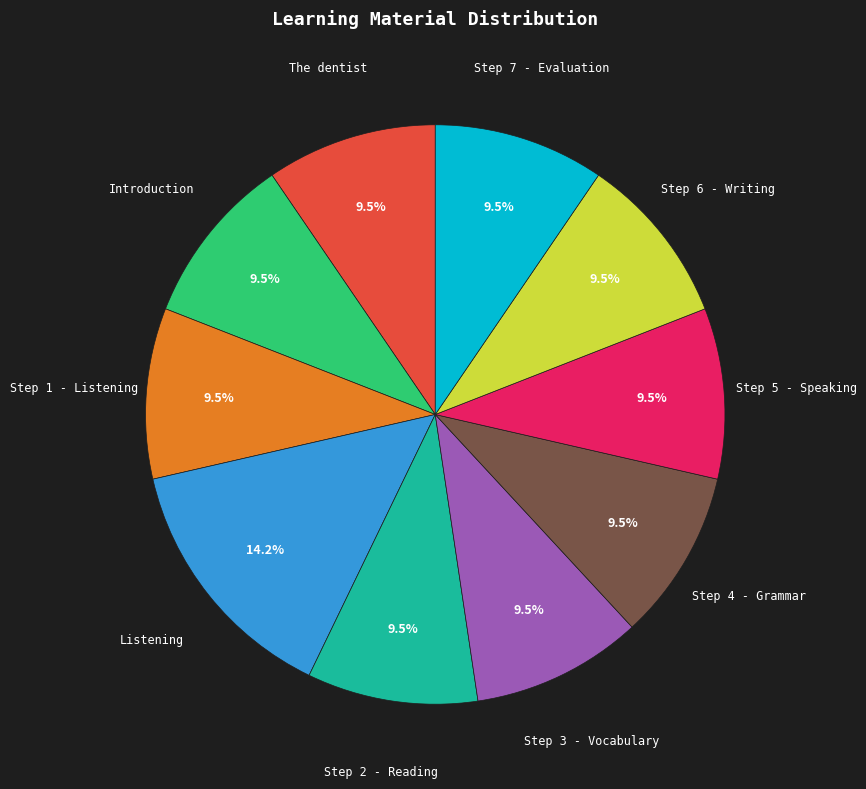

Count the number of slices in the pie.

10